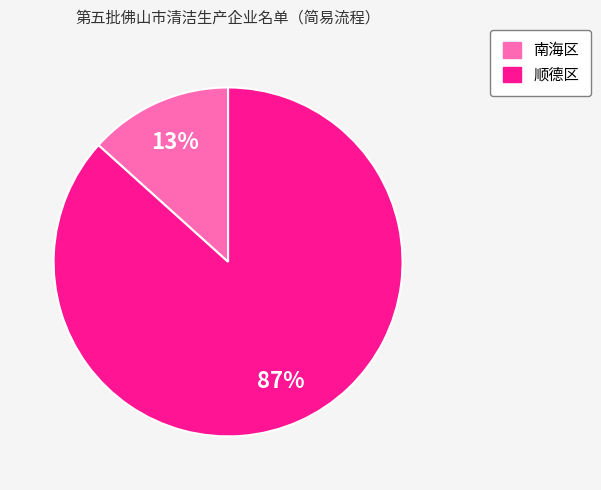

Count the number of slices in the pie.

2